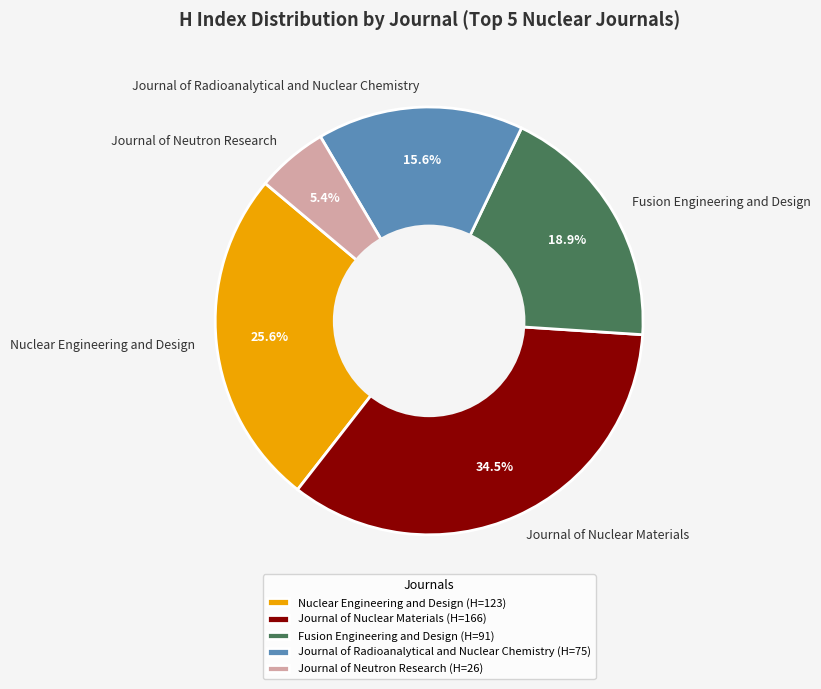

To the nearest percent, what portion does Journal of Radioanalytical and Nuclear Chemistry represent?

16%